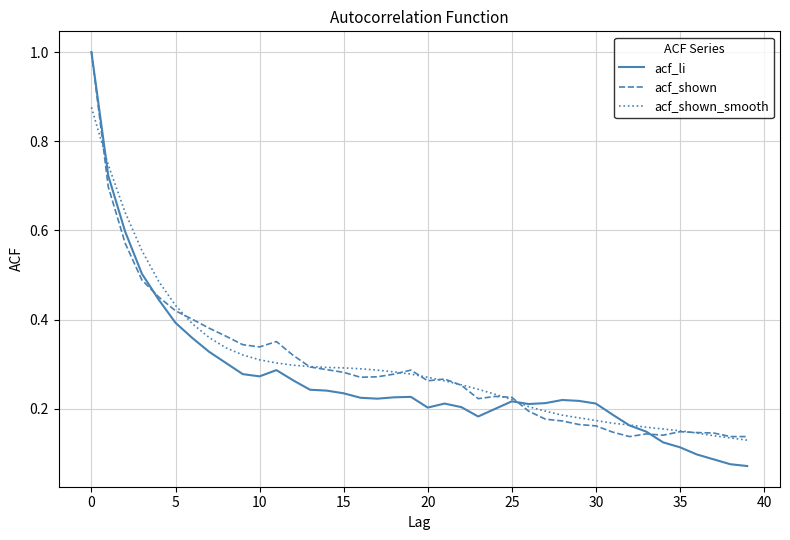

What is the maximum value for acf_li?

1.0